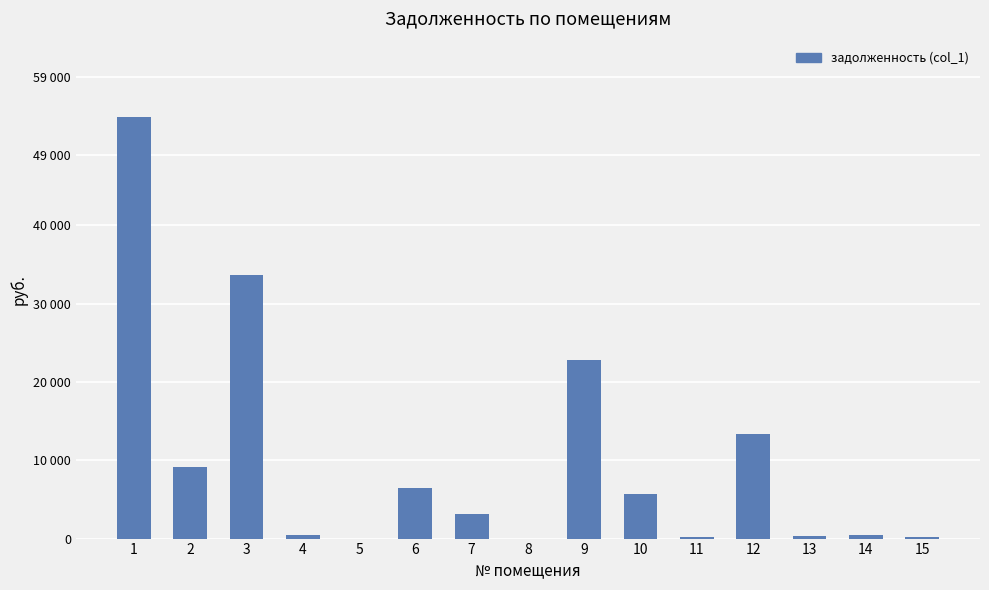

The chart shows a value of -33442.3 at 5. True or false?

False